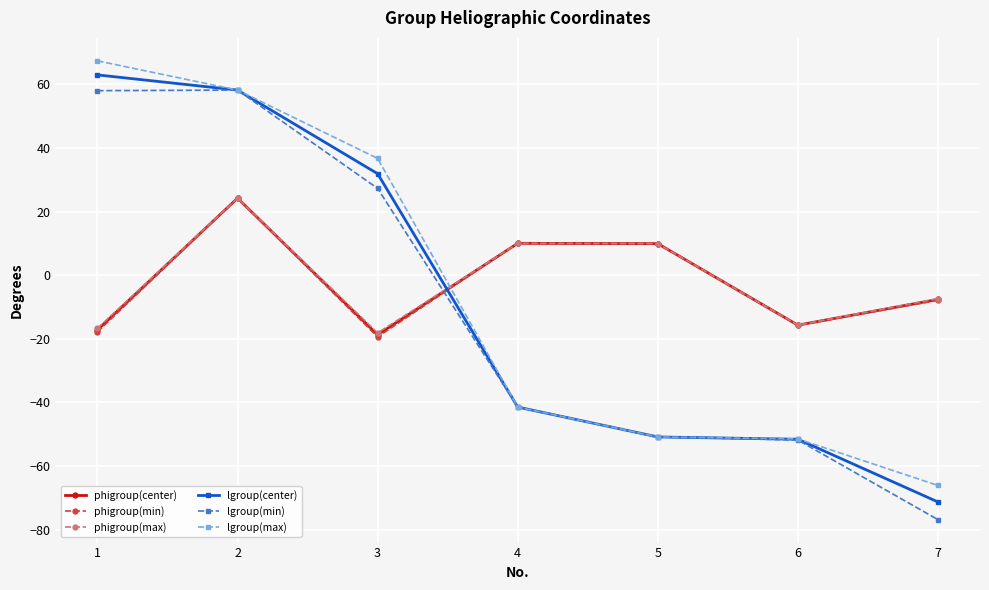

How many values in lgroup(max) are below zero?

4